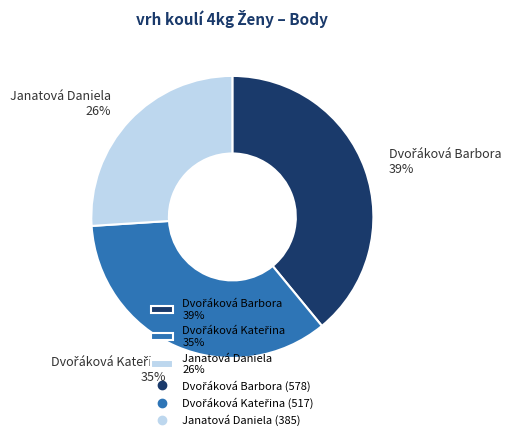

Which category has the smallest portion of the pie?

Janatová Daniela